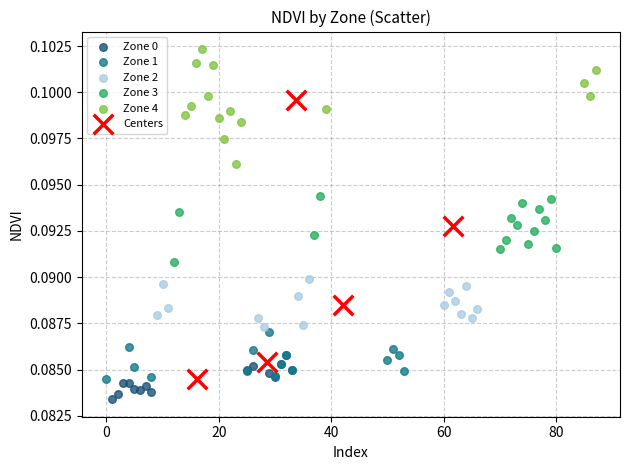

Which series reaches the maximum Y coordinate?

Zone 4